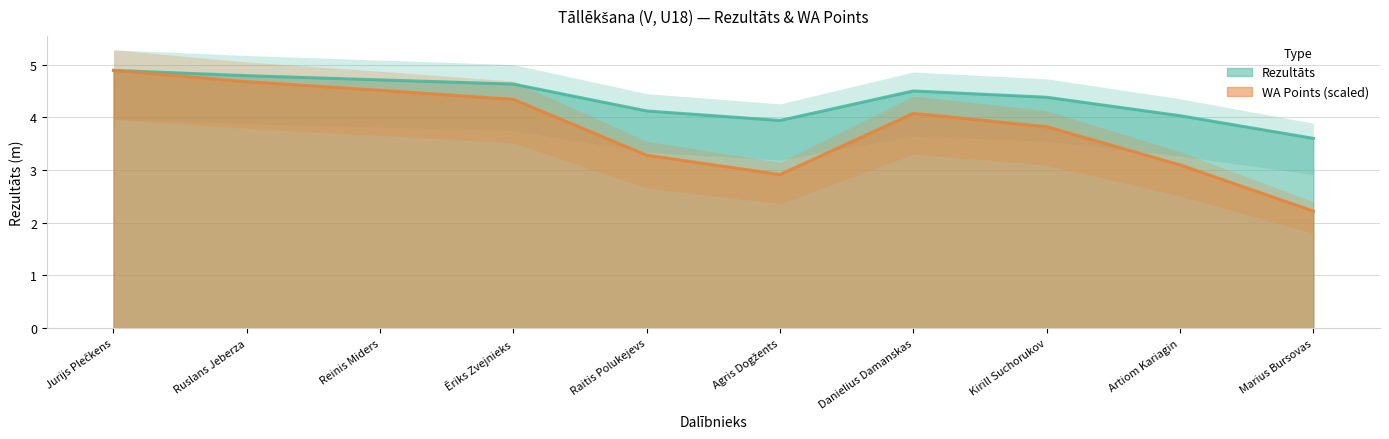

Read the WA value at Kirill Suchorukov.

3.8